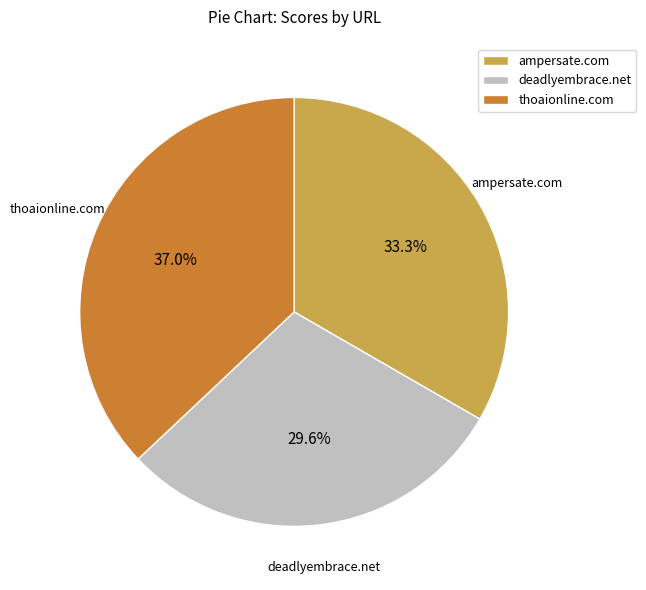

To the nearest percent, what is the average slice percentage?

33%